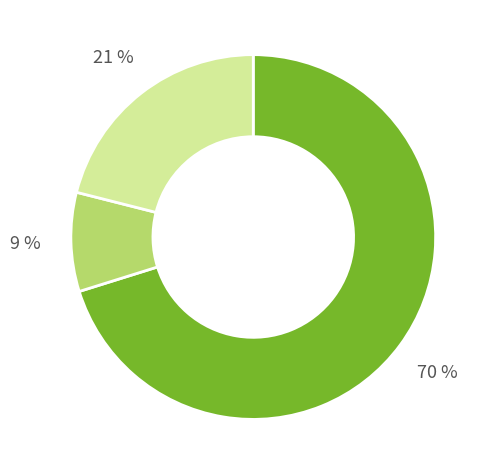

Is there any slice that represents more than half of the pie?

Yes